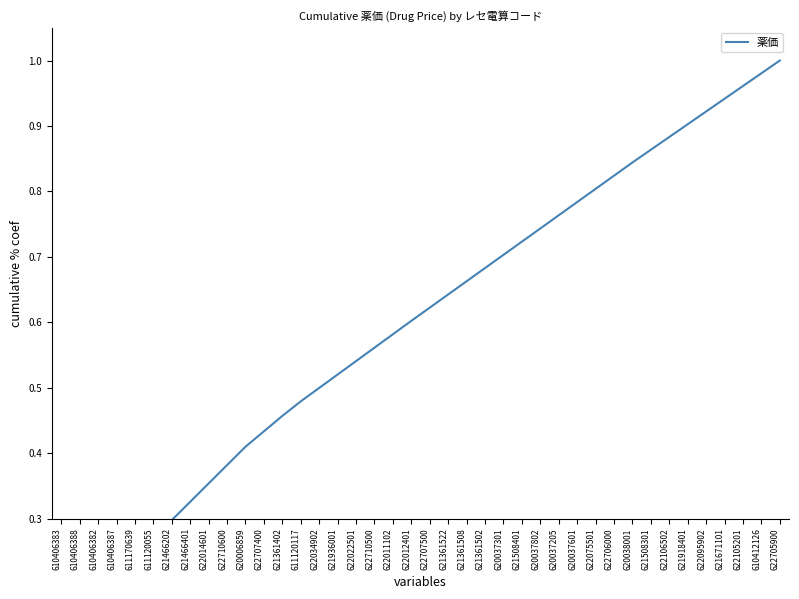

What is the difference between the second highest and minimum values?

0.9